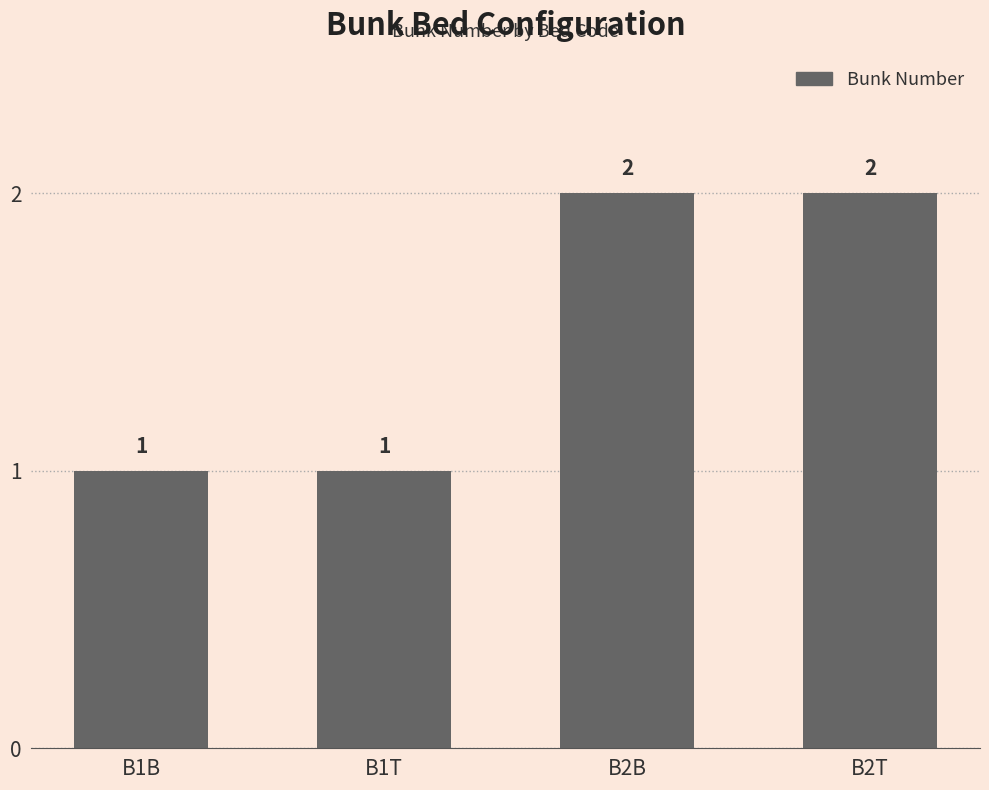

What is the approximate value at B2B?

2